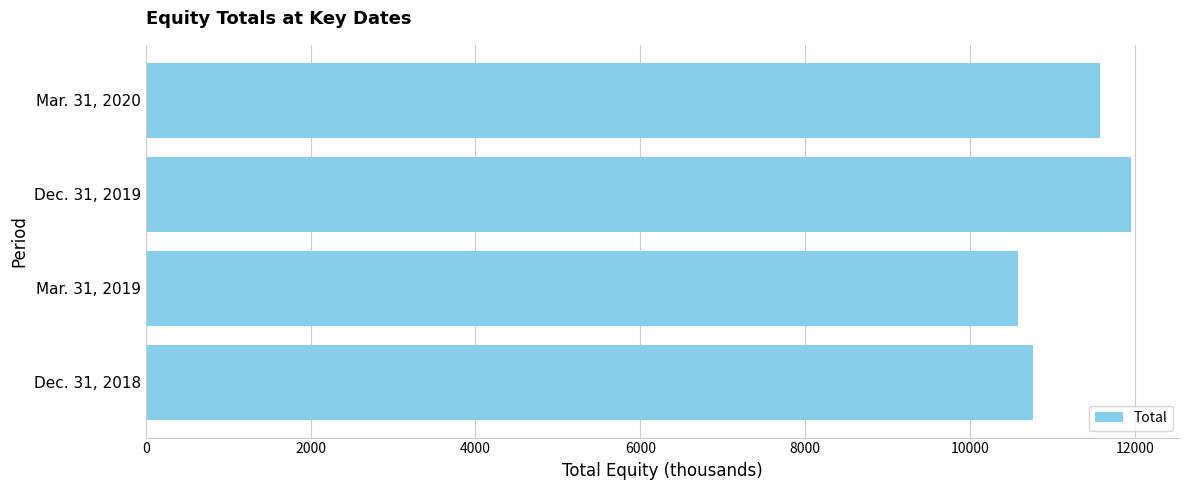

The chart shows a value of 11949 at Dec. 31, 2019. True or false?

True